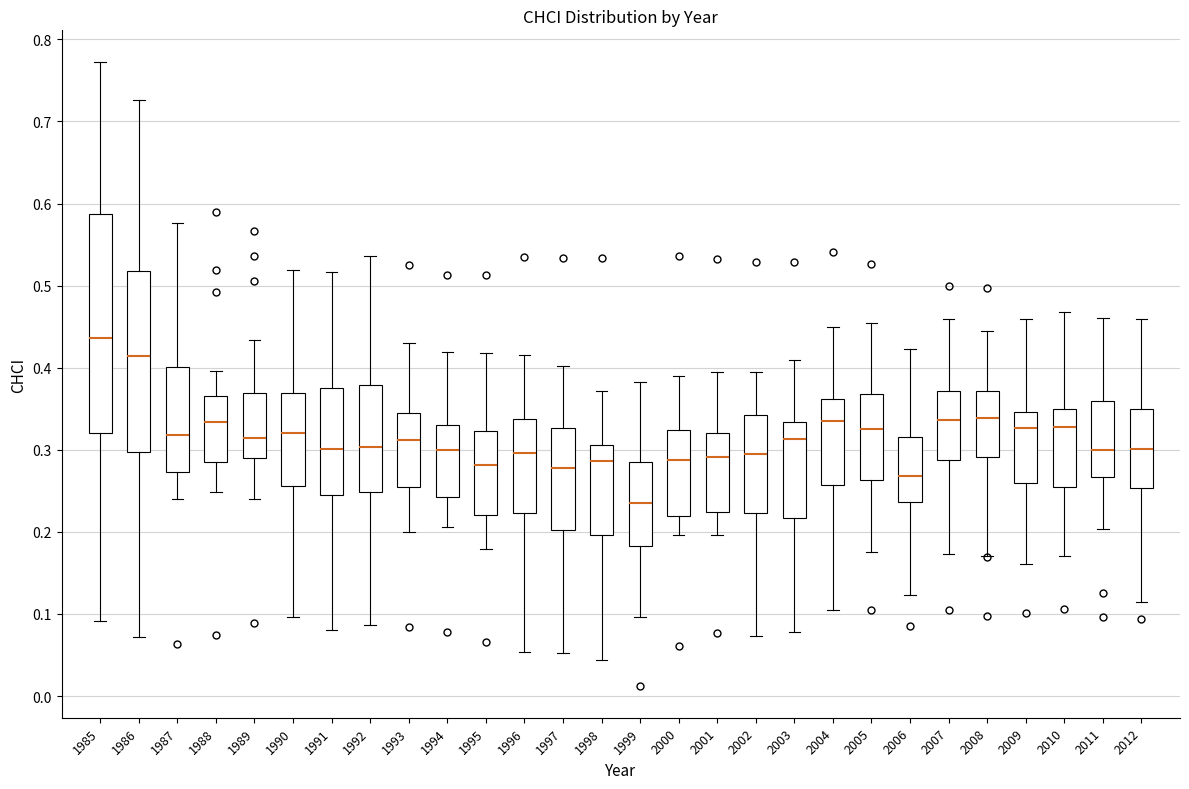

Which box's median line is the lowest?

1999